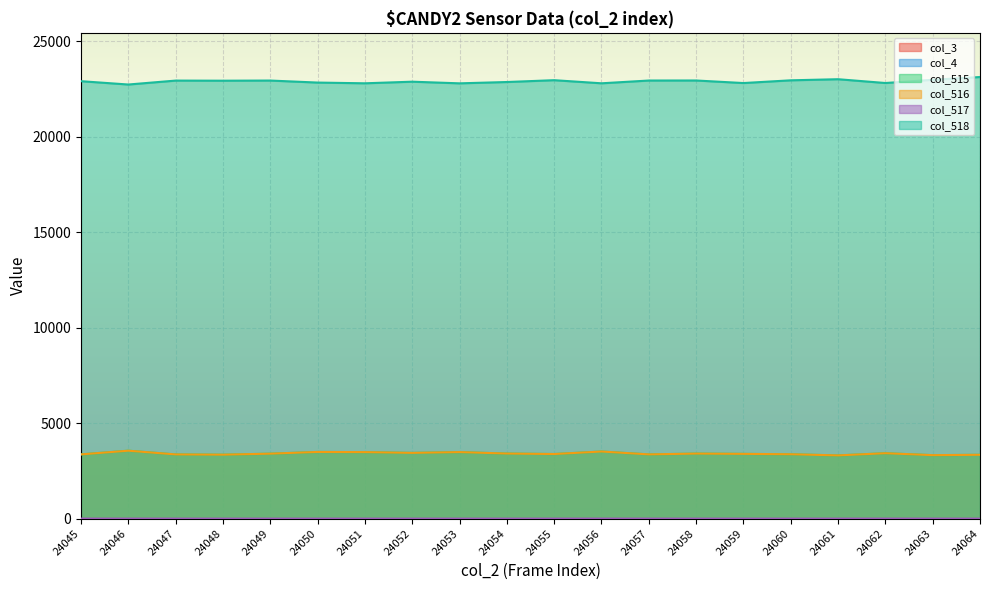

True or false: col_516 and col_515 intersect in this chart.

False